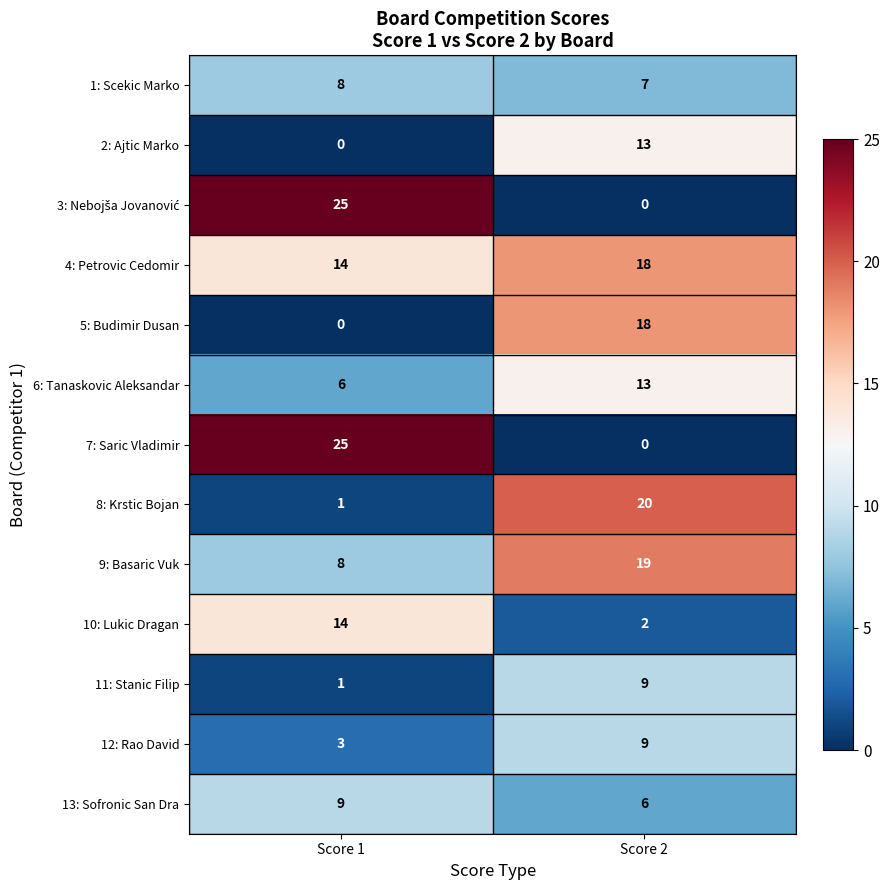

Which category has the highest value across all series?

Score 1